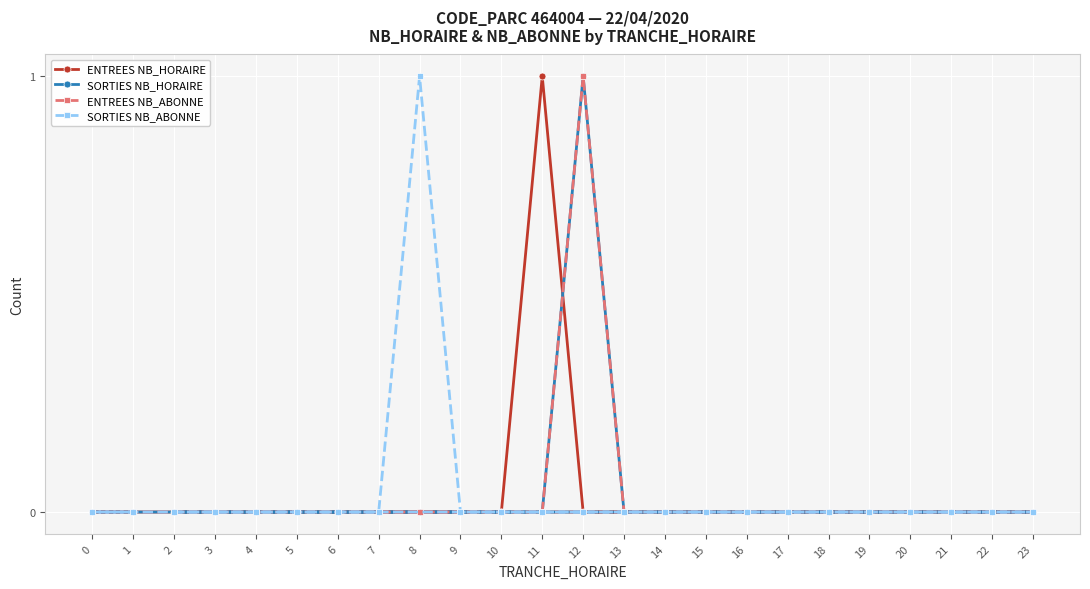

What are all the series names shown in the legend?

ENTREES NB_HORAIRE, SORTIES NB_HORAIRE, ENTREES NB_ABONNE, SORTIES NB_ABONNE